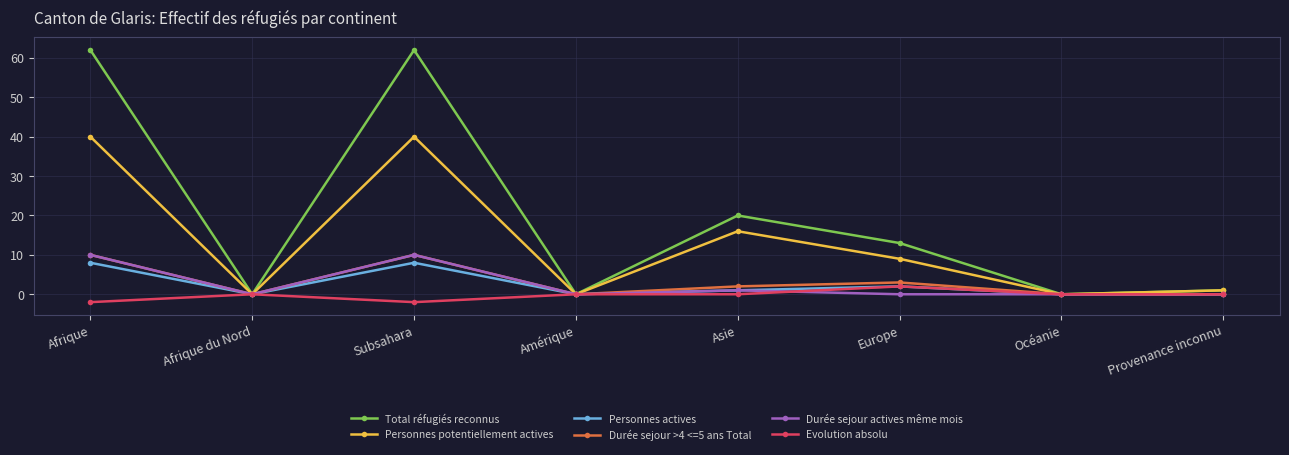

Count the number of data series in this chart.

6